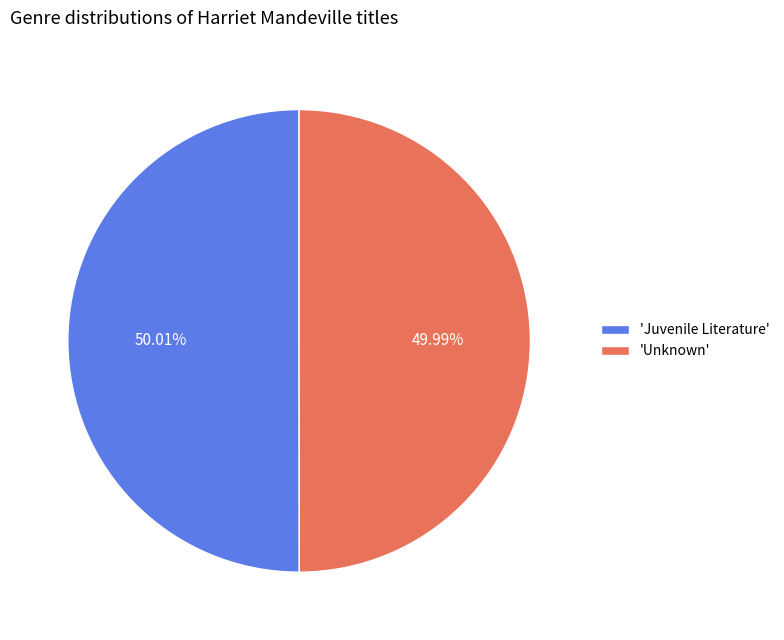

Is the sum of 'Unknown' and 'Juvenile Literature' greater than half?

Yes